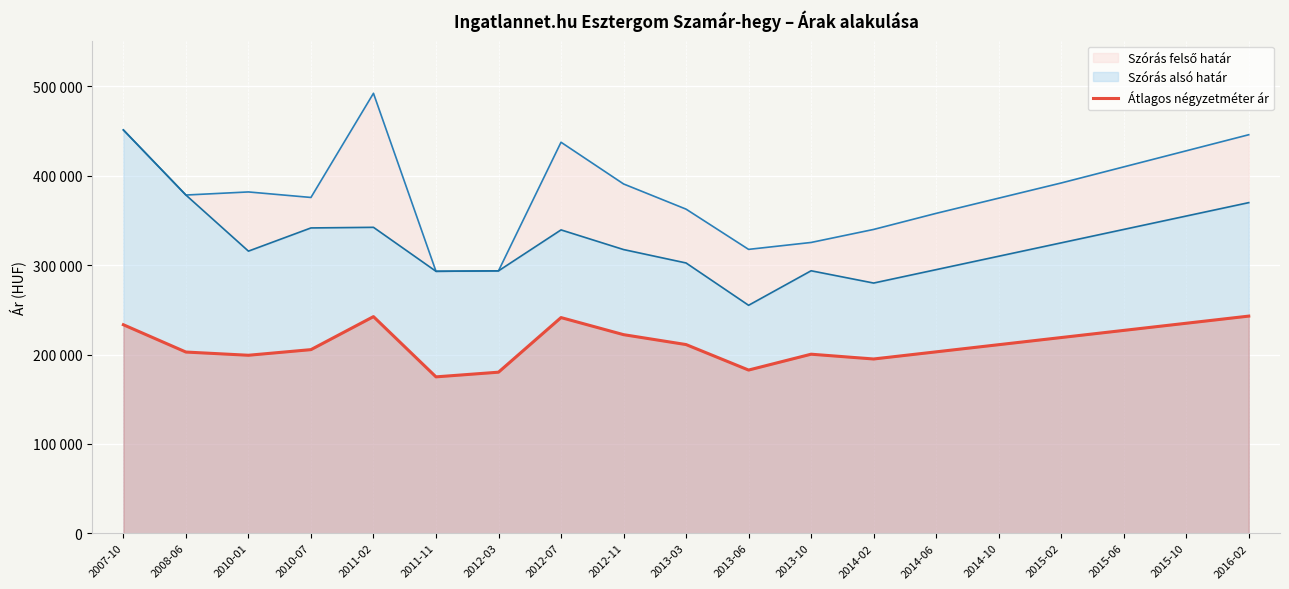

Which category has the highest value across all series?

2016-02